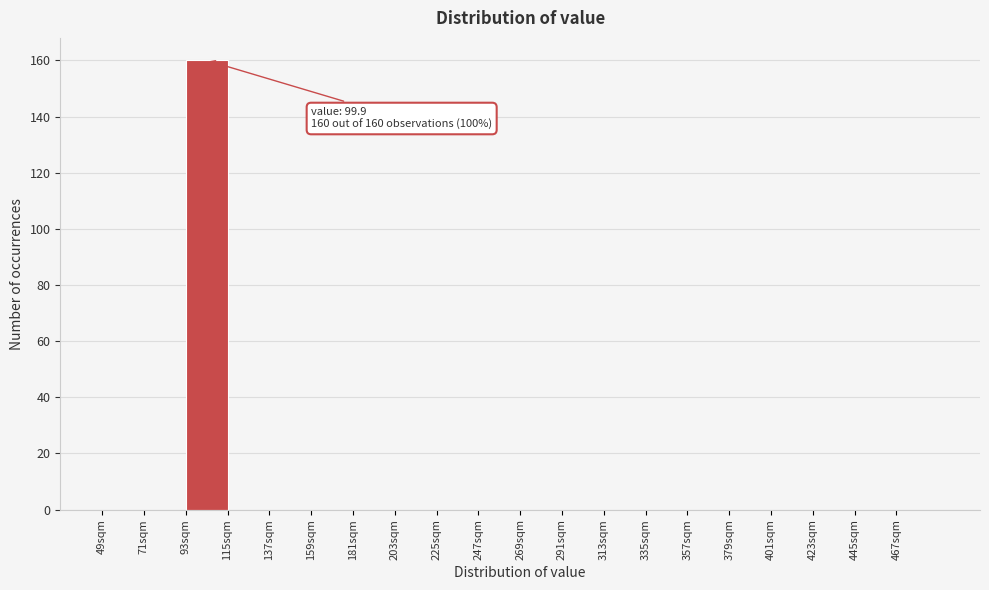

Which range on the x-axis has the tallest bar?

93 to 115